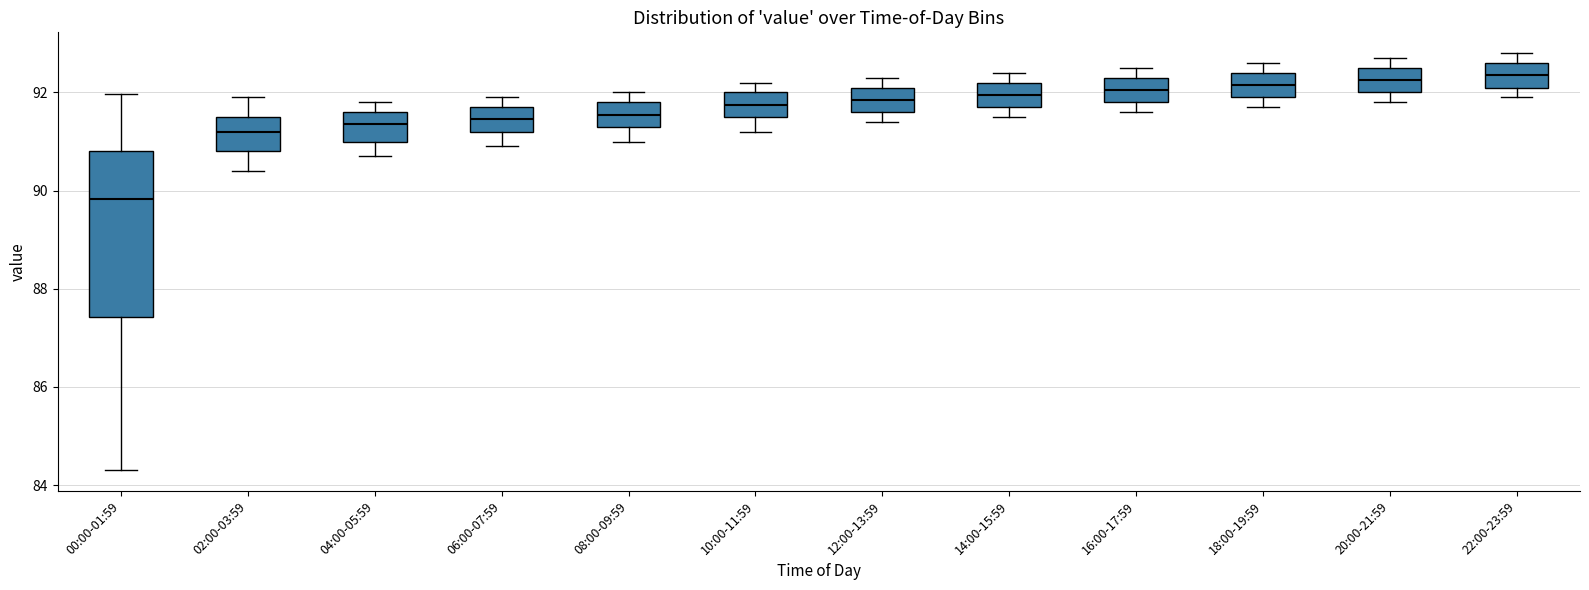

Reading left to right, read every box against the y-axis: the position of its median line, the range the box covers, and the ends of its whiskers. The values are not printed on the chart, so give them approximately, as read against the axis.

00:00-01:59: median 89.8, box 87.4 to 90.8, whiskers 84.4 to 92.0
02:00-03:59: median 91.2, box 90.8 to 91.6, whiskers 90.4 to 92.0
04:00-05:59: median 91.4, box 91.0 to 91.6, whiskers 90.8 to 91.8
06:00-07:59: median 91.4, box 91.2 to 91.8, whiskers 91.0 to 92.0
08:00-09:59: median 91.6, box 91.4 to 91.8, whiskers 91.0 to 92.0
10:00-11:59: median 91.8, box 91.6 to 92.0, whiskers 91.2 to 92.2
12:00-13:59: median 91.8, box 91.6 to 92.2, whiskers 91.4 to 92.4
14:00-15:59: median 92.0, box 91.8 to 92.2, whiskers 91.6 to 92.4
16:00-17:59: median 92.0, box 91.8 to 92.4, whiskers 91.6 to 92.6
18:00-19:59: median 92.2, box 92.0 to 92.4, whiskers 91.8 to 92.6
20:00-21:59: median 92.2, box 92.0 to 92.6, whiskers 91.8 to 92.8
22:00-23:59: median 92.4, box 92.2 to 92.6, whiskers 92.0 to 92.8